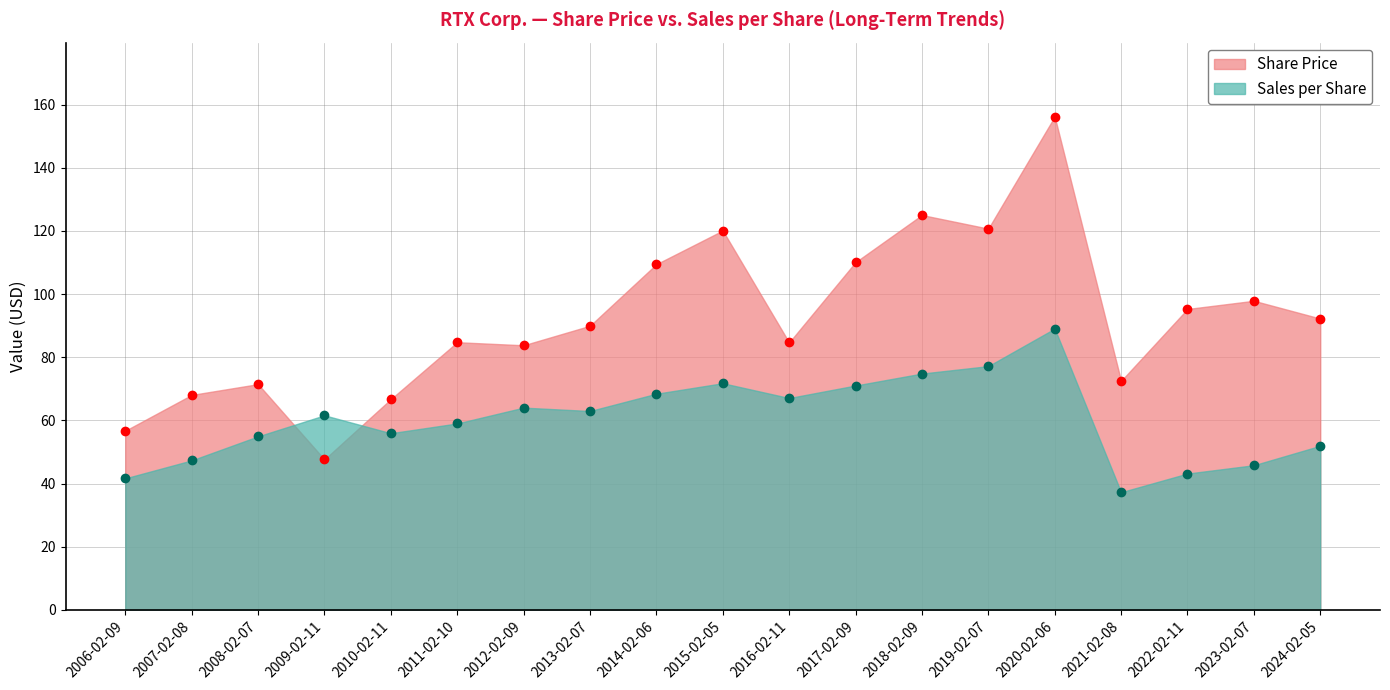

What is the approximate value of Sales per Share at 2009-02-11?

61.6